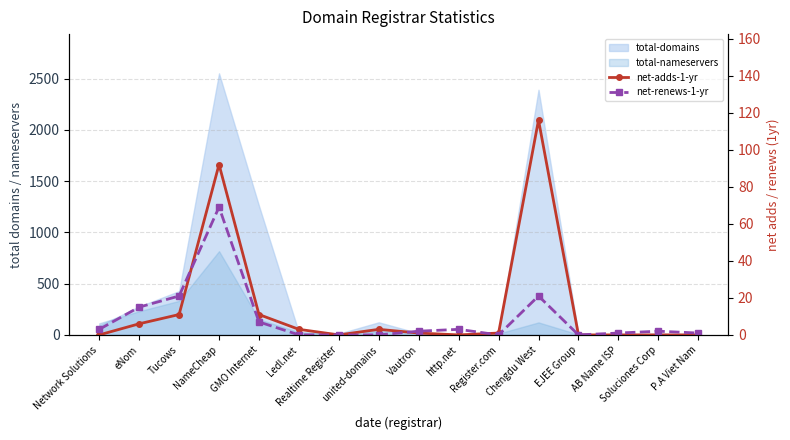

At which label is net-adds-1-yr closest to 58?

NameCheap